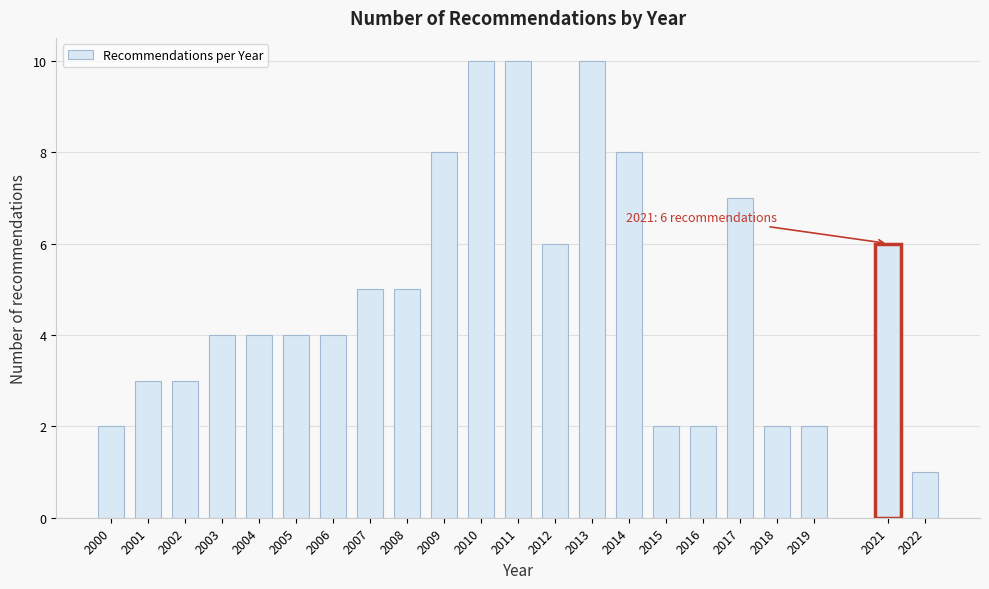

Reading left to right, list all the values displayed in this chart.

2	3	3	4	4	4	4	5	5	8	10	10	6	10	8	2	2	7	2	2	6	1